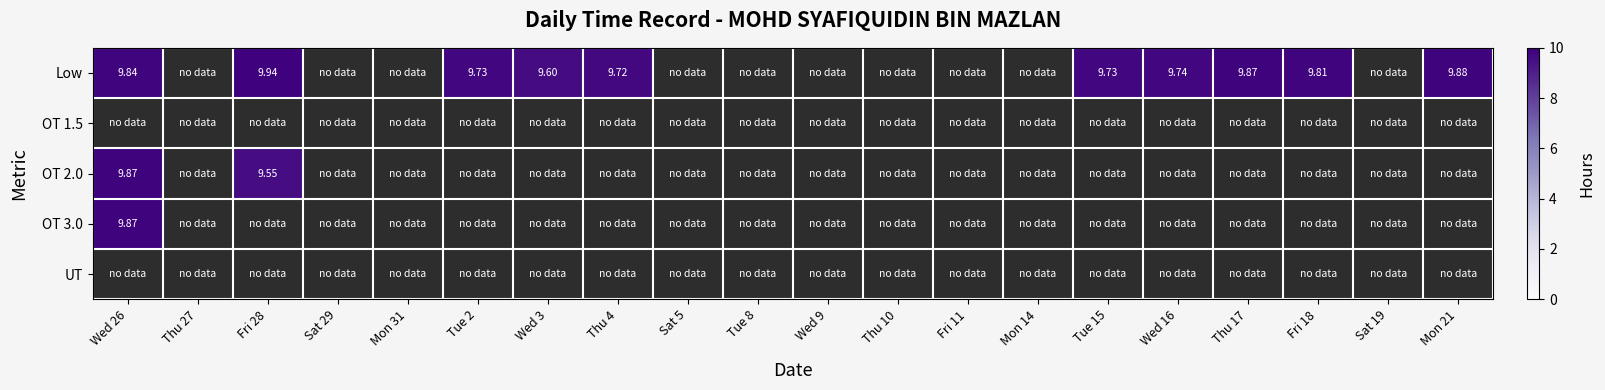

Count the number of data series in this chart.

5